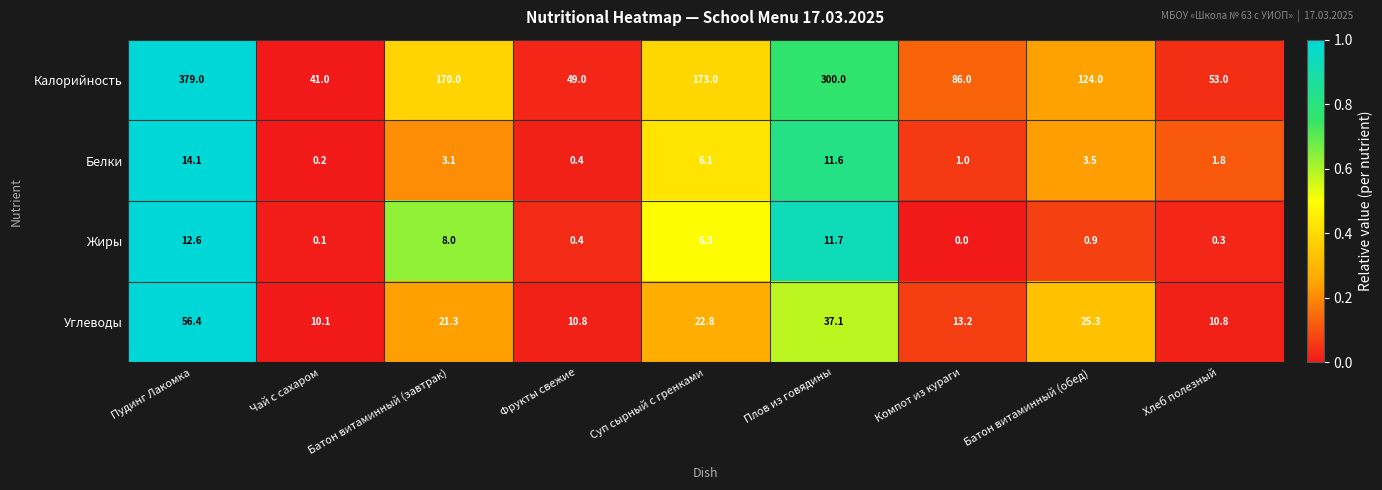

Rank the series by their maximum value, from lowest to highest.

Жиры, Белки, Углеводы, Калорийность